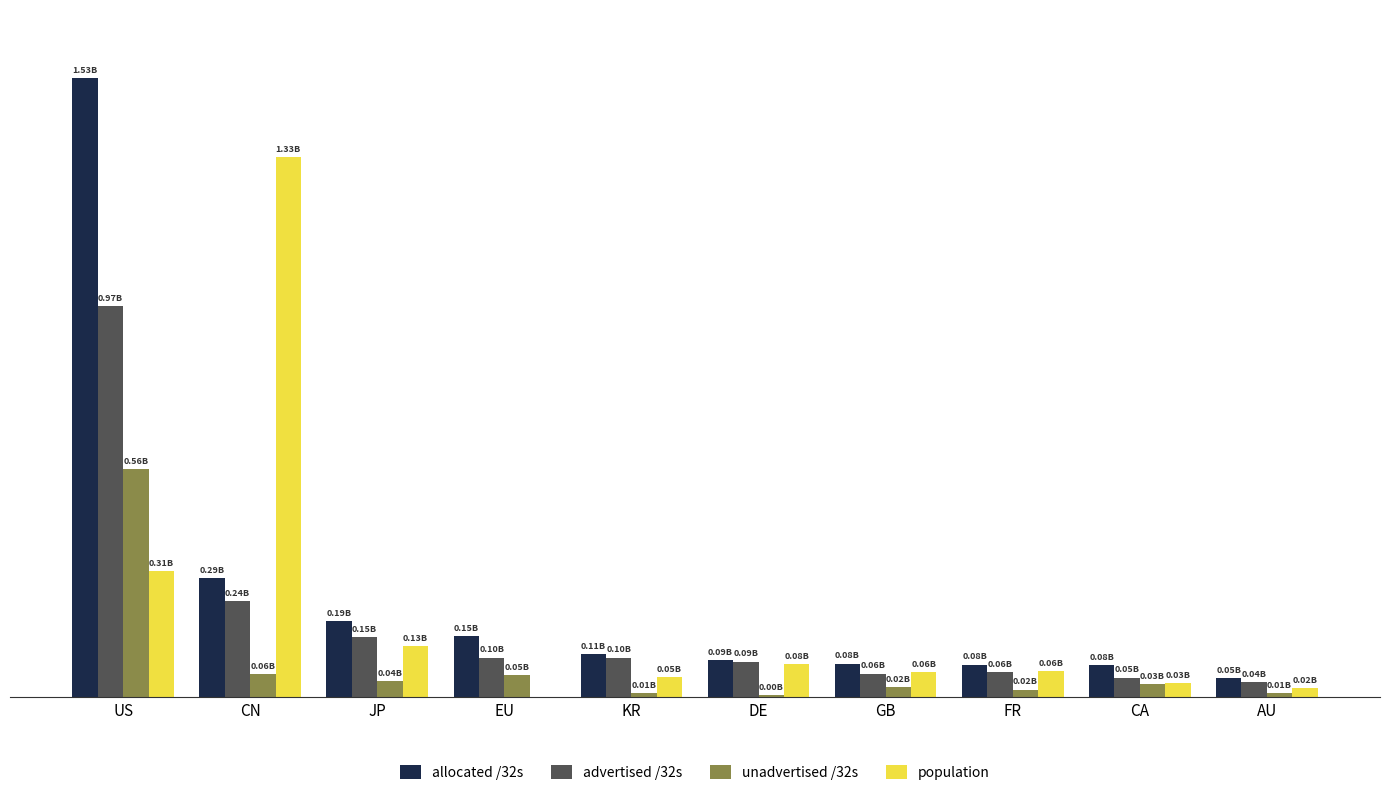

Does the chart contain stacked bars?

No